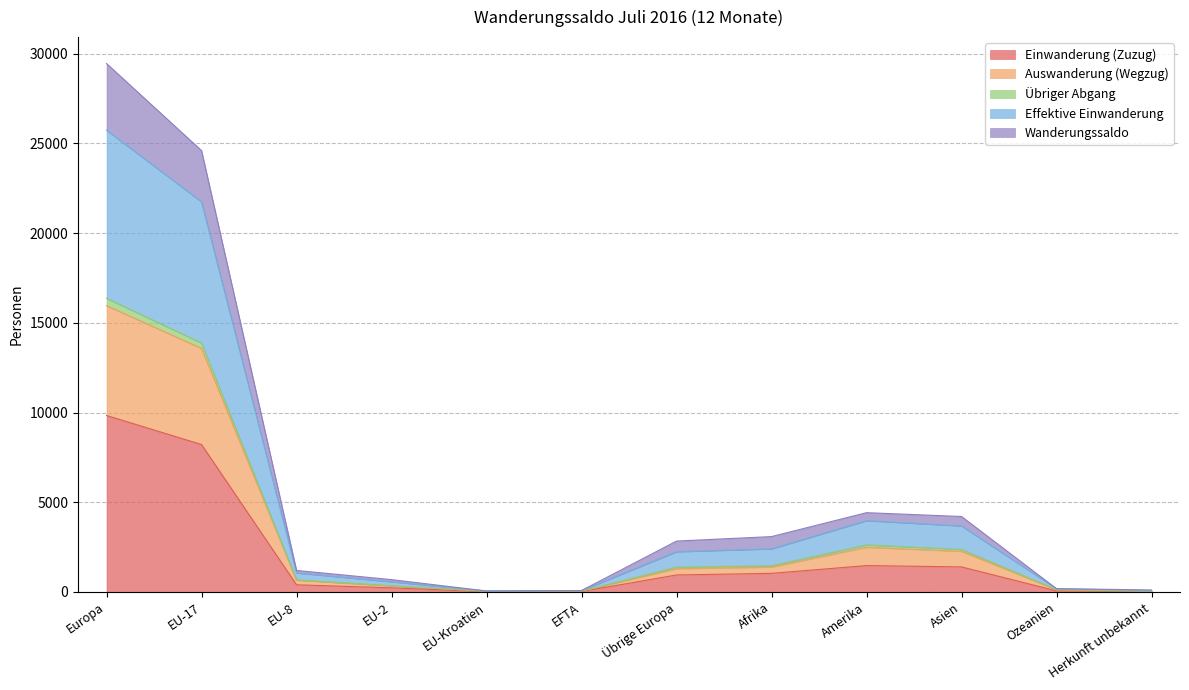

At which category is the sum across all series the highest?

Europa